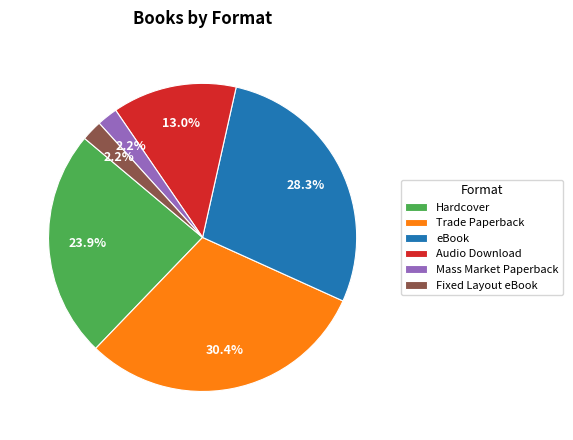

Does Hardcover represent more than half of the total?

No